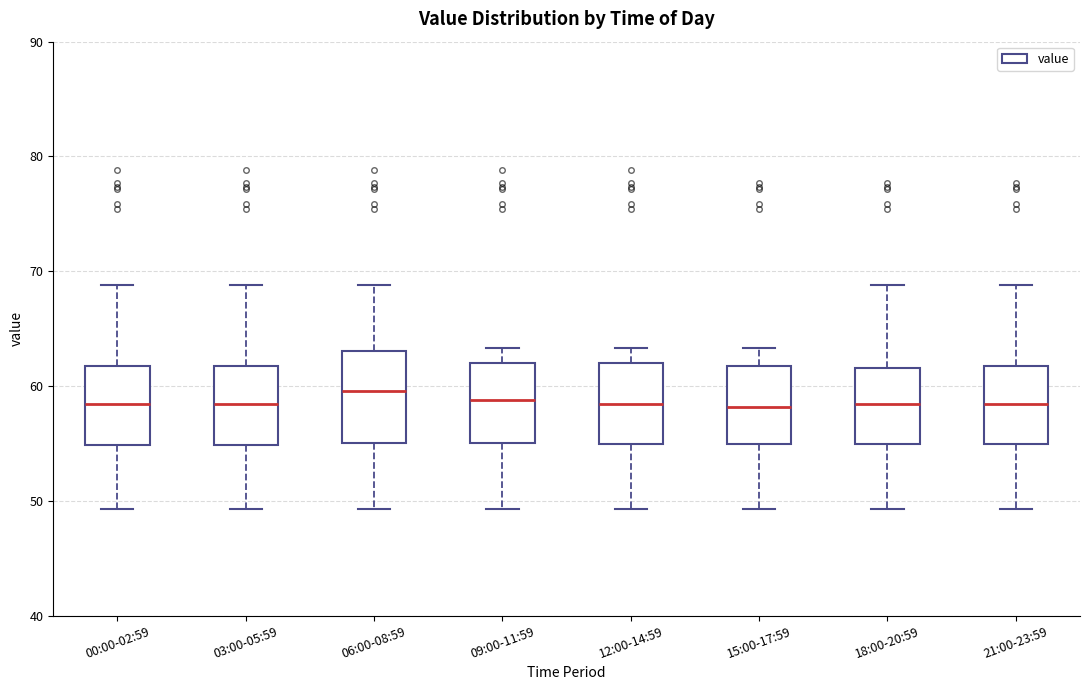

Reading left to right, transcribe this box plot: for each box, give where its median line is, the range the box spans, and where its two whiskers end, as read against the y-axis. The values are not printed on the chart, so give them approximately, as read against the axis.

00:00-02:59: median 58, box 55 to 62, whiskers 49 to 69
03:00-05:59: median 58, box 55 to 62, whiskers 49 to 69
06:00-08:59: median 60, box 55 to 63, whiskers 49 to 69
09:00-11:59: median 59, box 55 to 62, whiskers 49 to 63
12:00-14:59: median 58, box 55 to 62, whiskers 49 to 63
15:00-17:59: median 58, box 55 to 62, whiskers 49 to 63
18:00-20:59: median 58, box 55 to 62, whiskers 49 to 69
21:00-23:59: median 58, box 55 to 62, whiskers 49 to 69